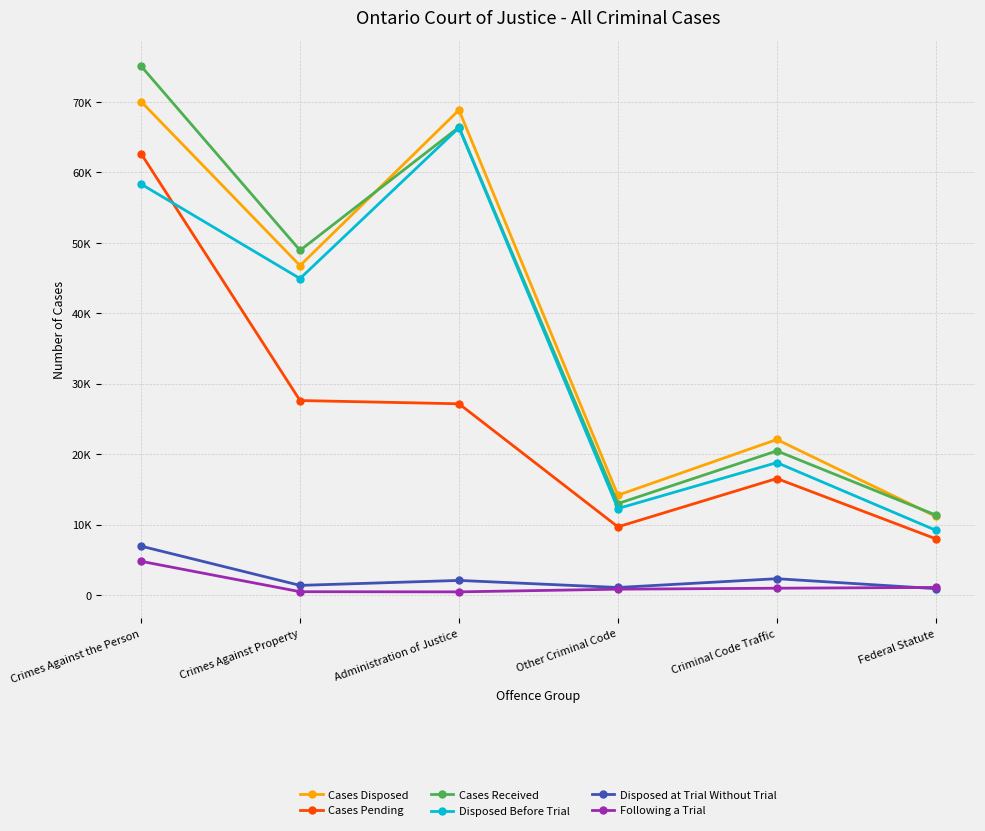

List the labels in order of Cases Received value, largest first.

Crimes Against the Person, Administration of Justice, Crimes Against Property, Criminal Code Traffic, Other Criminal Code, Federal Statute